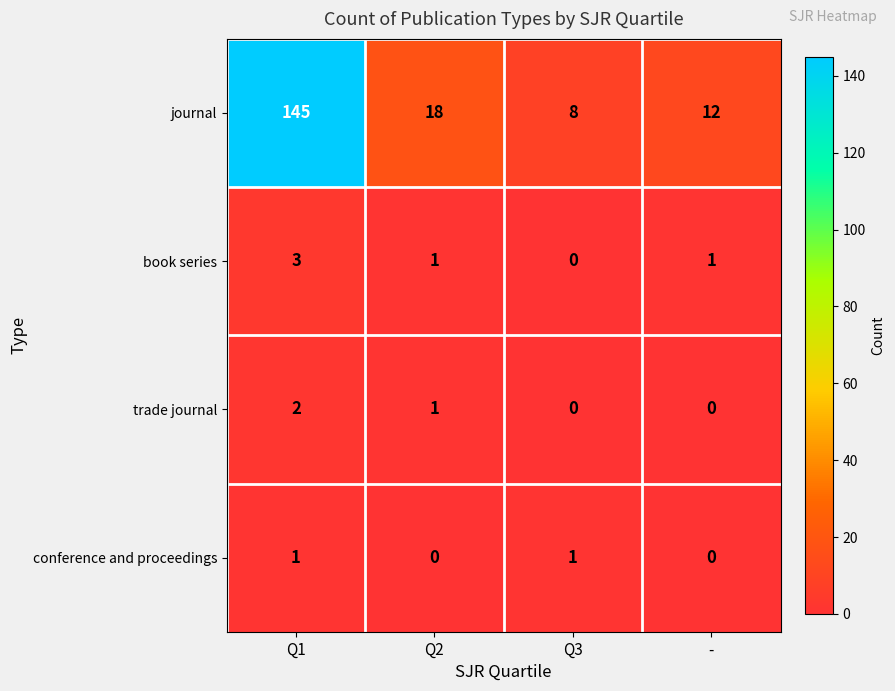

Is it true that book series equals 0 at Q3?

True